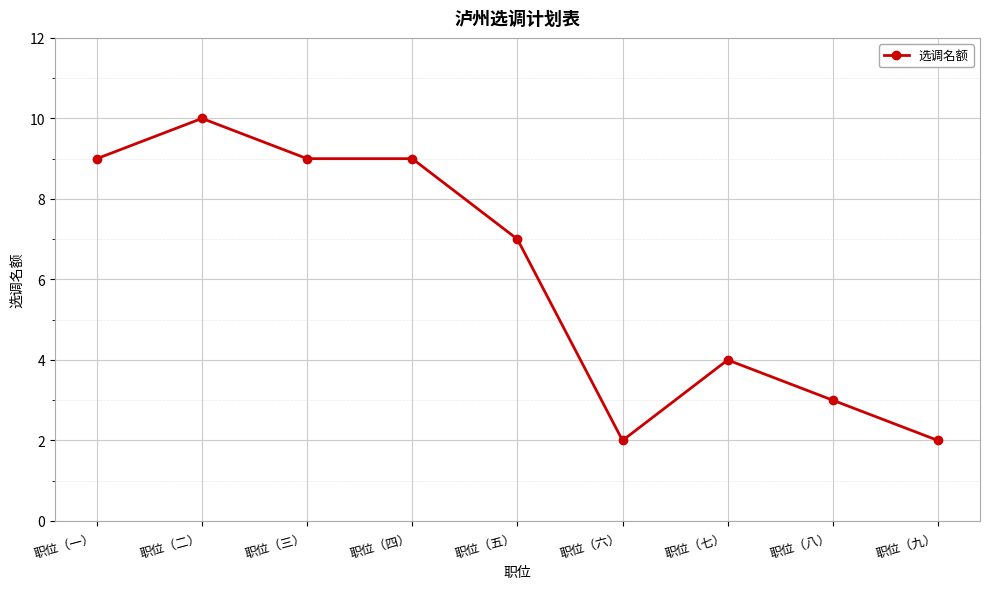

What is the label of the 5th point from the left?

职位（五）